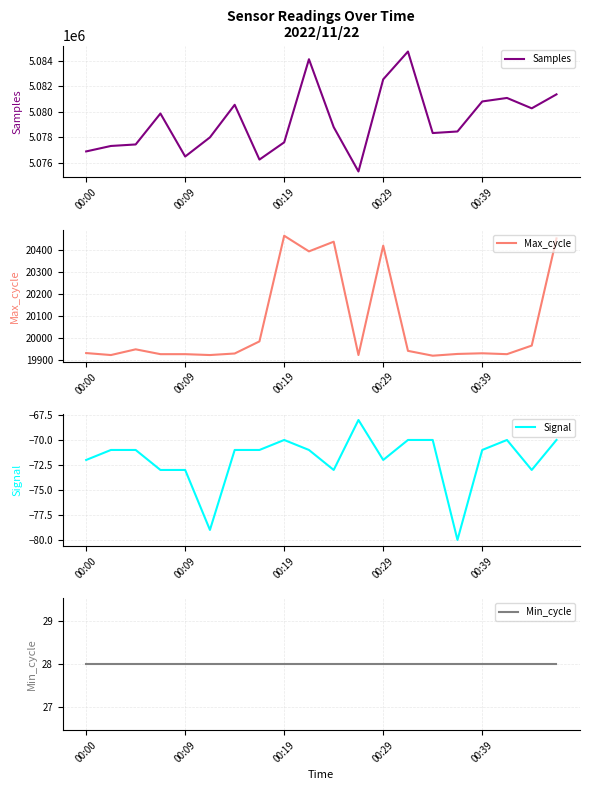

At 6, list the series in order from largest to smallest.

Samples, Max_cycle, Min_cycle, Signal